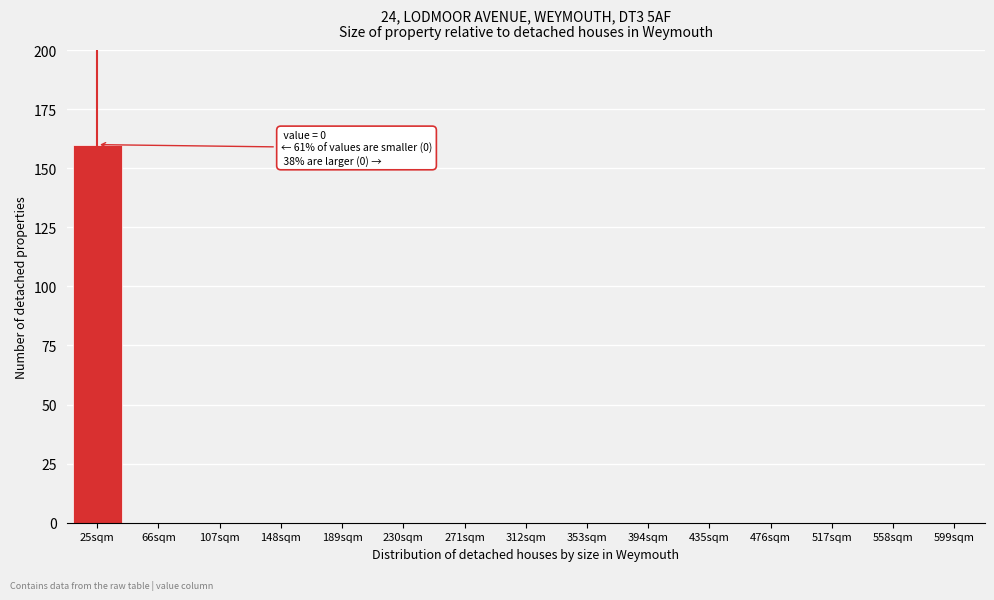

Reading left to right, extract all data points from this chart.

25sqm=160	66sqm=0	107sqm=0	148sqm=0	189sqm=0	230sqm=0	271sqm=0	312sqm=0	353sqm=0	394sqm=0	435sqm=0	476sqm=0	517sqm=0	558sqm=0	599sqm=0